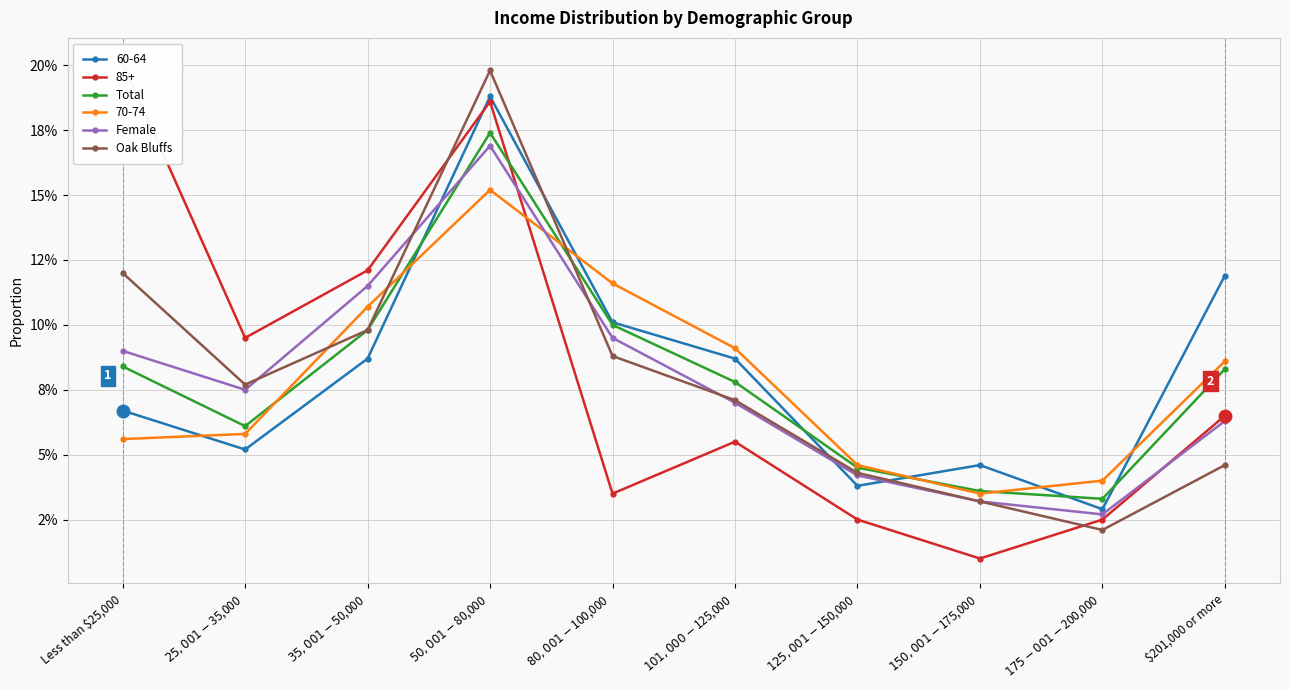

Which label corresponds to the largest value in the chart?

$50,001 - $80,000